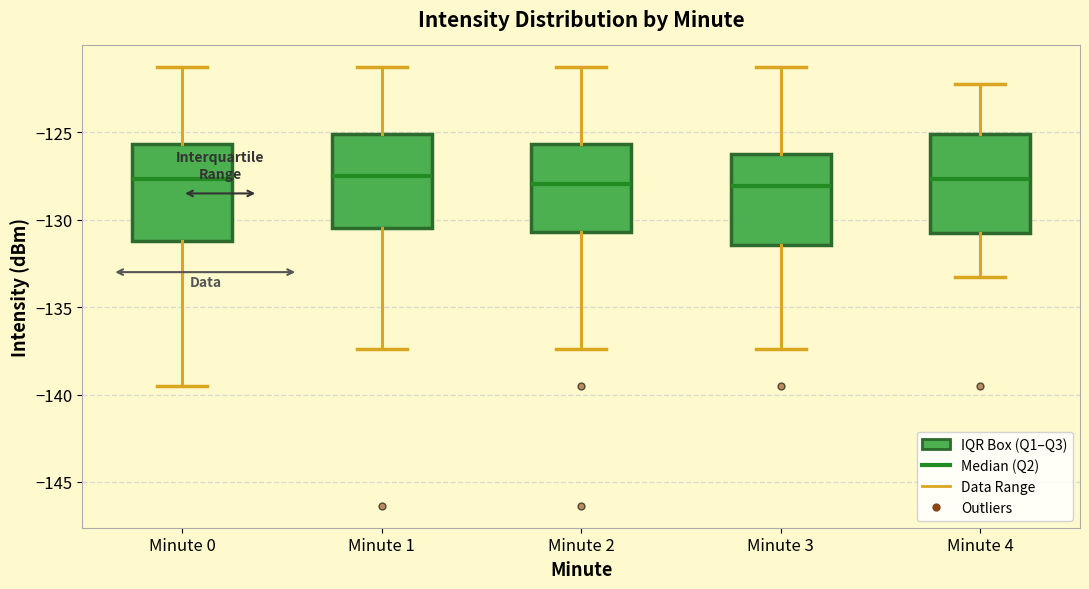

Where does the upper whisker of the box for Minute 4 end on the y-axis? The values are not printed on the chart, so give them approximately, as read against the axis.

-122.0